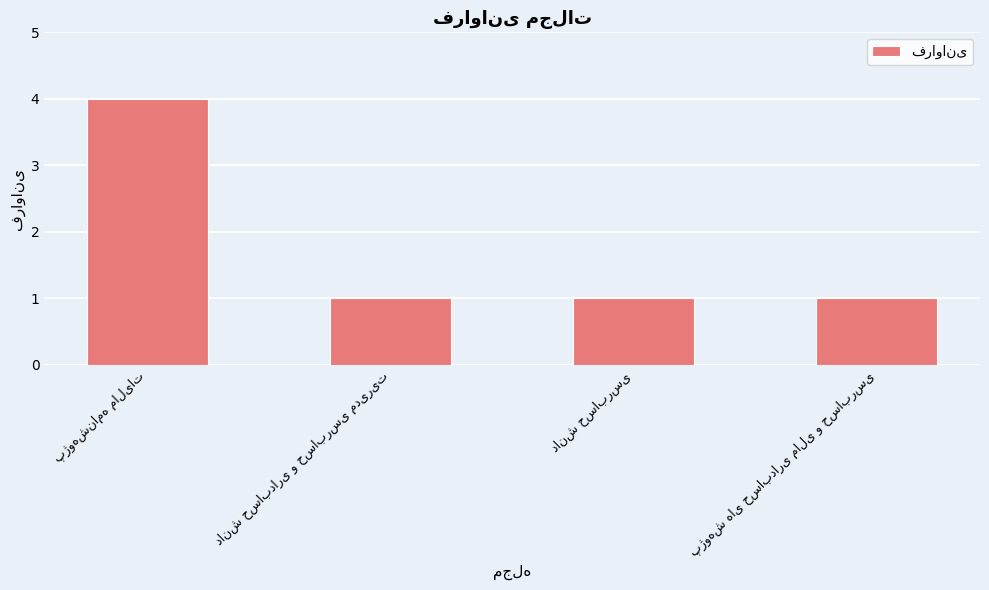

What is the greatest value displayed?

4